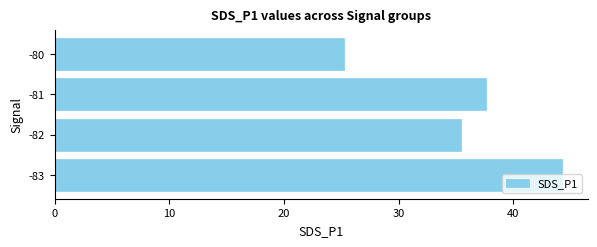

Rank the categories by value from lowest to highest.

-80, -82, -81, -83